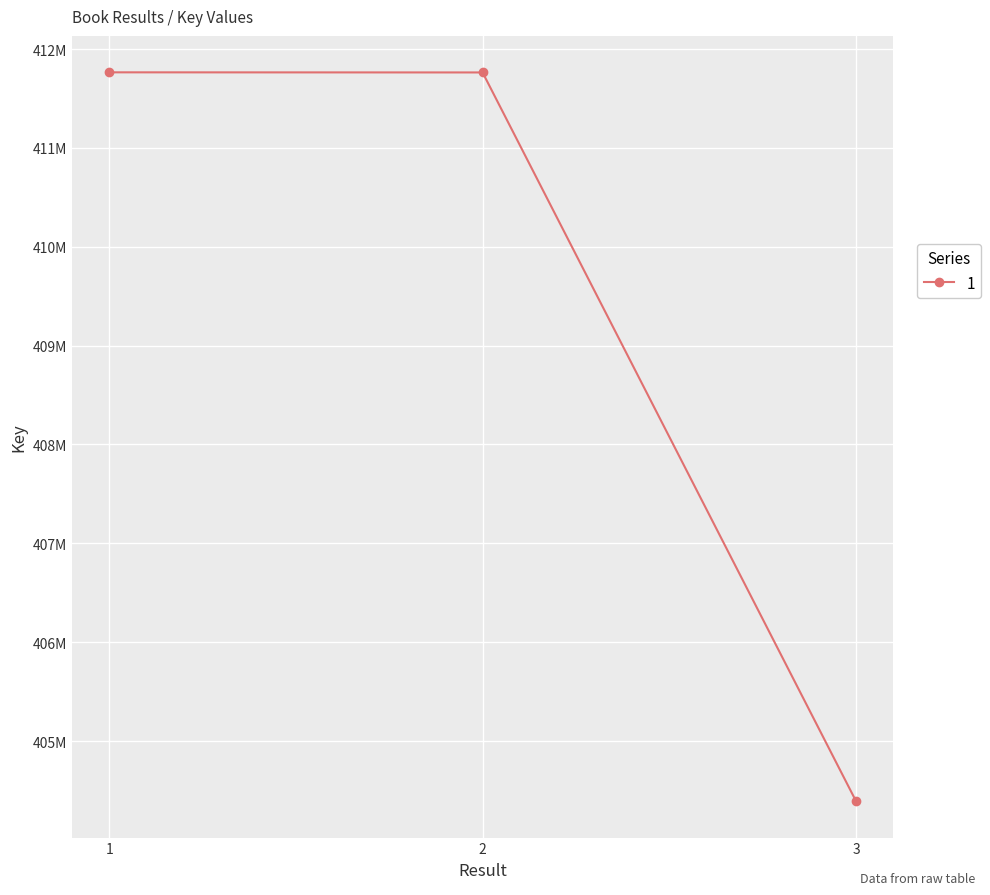

Where is the data nearest to the value 408078477?

2